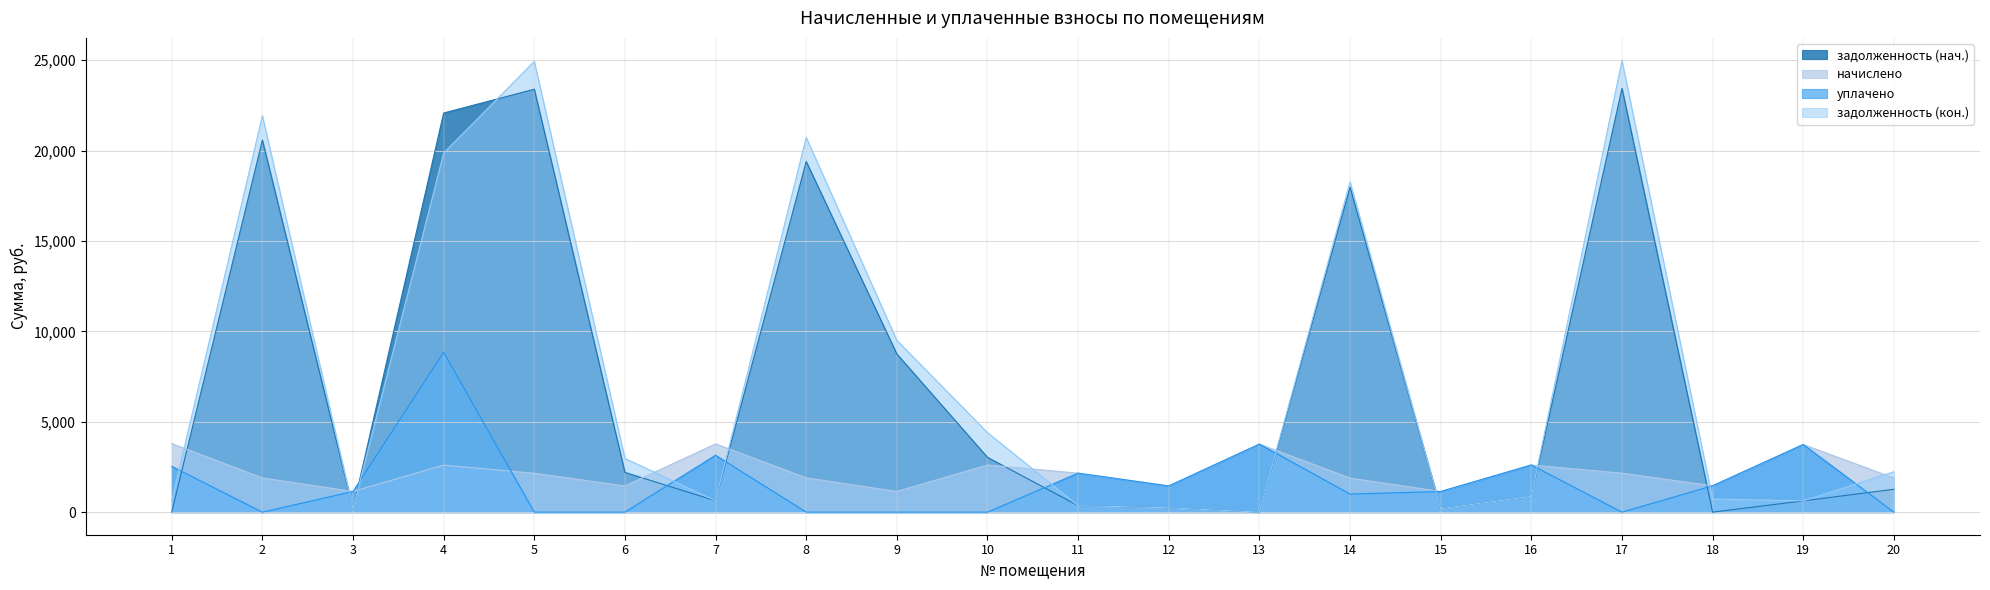

At how many categories does at least one series exceed 20735?

4